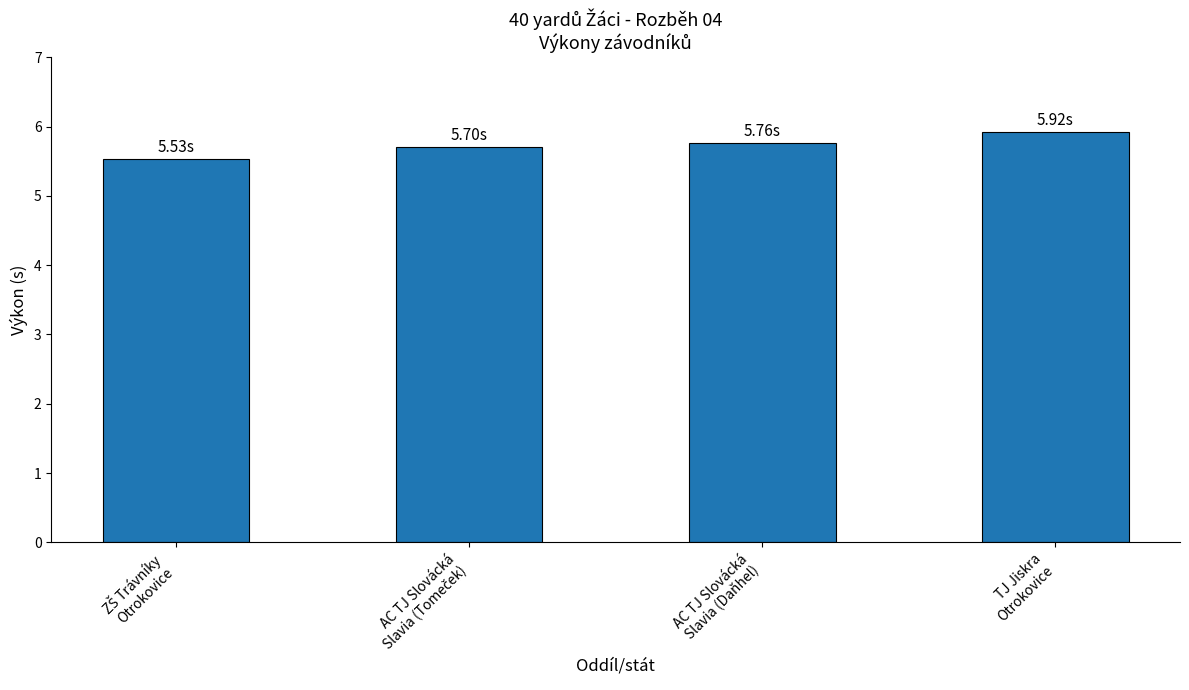

How many values are between 5 and 6?

4